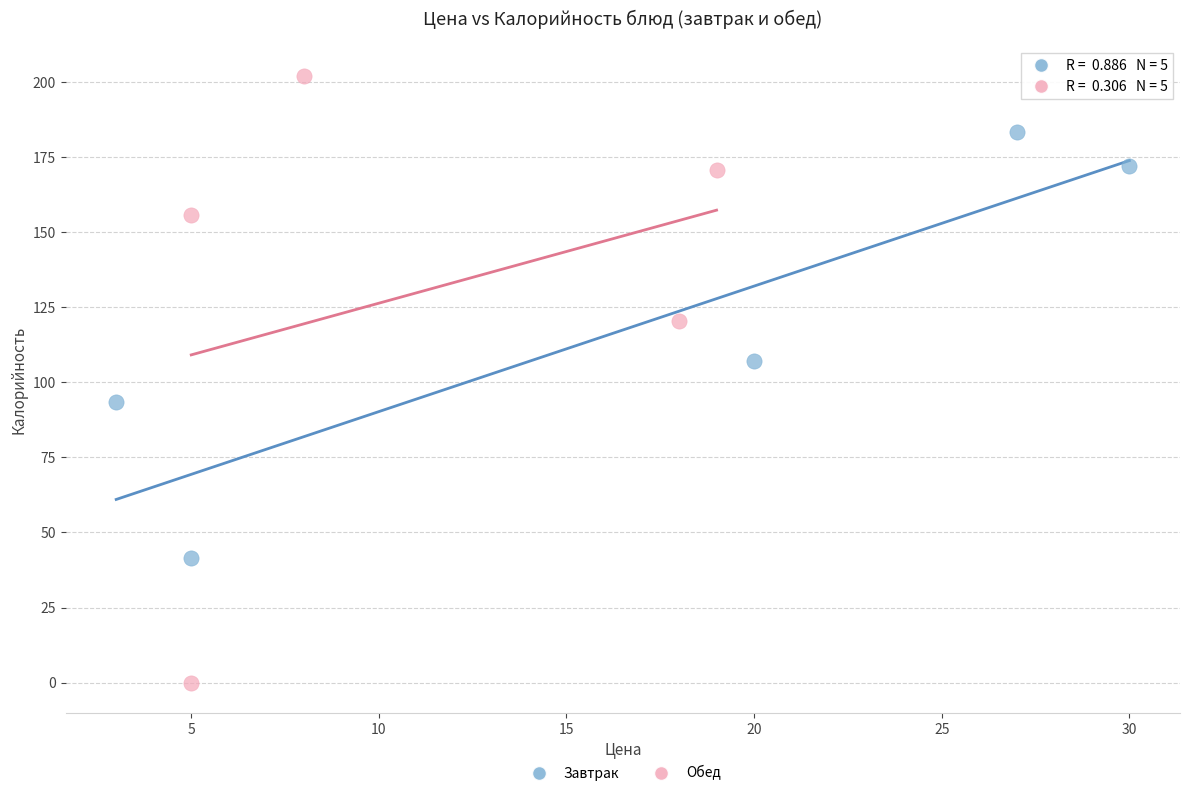

What are all the series names shown in the legend?

Завтрак, Обед